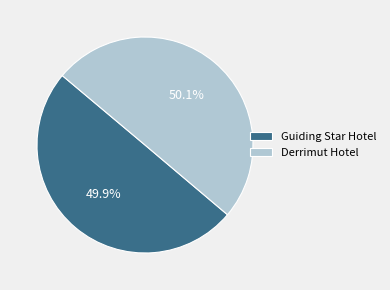

Is there any slice that represents more than half of the pie?

Yes